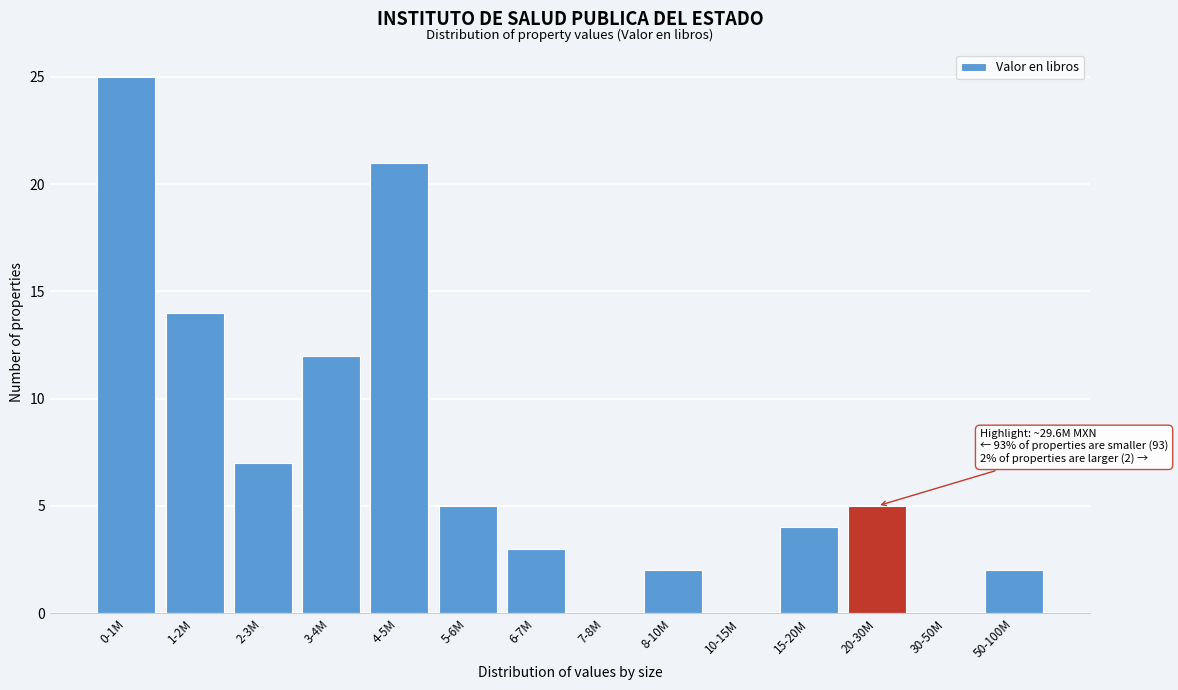

Reading left to right, list all the values displayed in this chart.

0-1M=25	1-2M=14	2-3M=7	3-4M=12	4-5M=21	5-6M=5	6-7M=3	7-8M=0	8-10M=2	10-15M=0	15-20M=4	20-30M=5	30-50M=0	50-100M=2